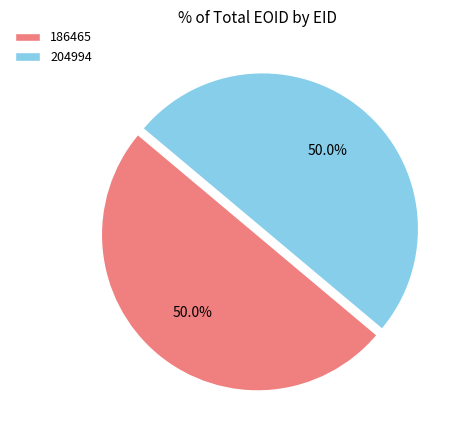

True or false: 186465 accounts for 50% of the total.

True